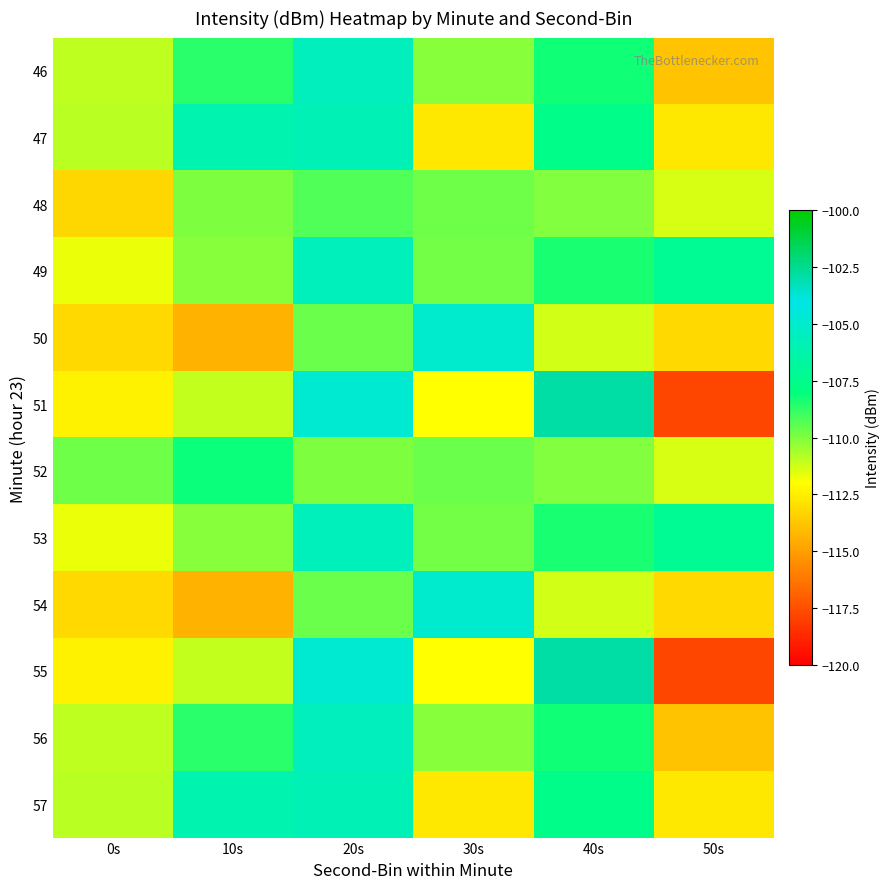

Reading left to right, what are all the values shown in this chart?

46: 0s=-111.0	10s=-108.7	20s=-105.6	30s=-110.1	40s=-108.3	50s=-113.8
47: 0s=-110.9	10s=-106.1	20s=-105.9	30s=-112.7	40s=-107.6	50s=-112.7
48: 0s=-113.2	10s=-110.0	20s=-109.2	30s=-109.7	40s=-110.1	50s=-111.4
49: 0s=-111.7	10s=-110.1	20s=-105.7	30s=-109.8	40s=-108.4	50s=-107.2
50: 0s=-113.2	10s=-114.3	20s=-109.6	30s=-105.0	40s=-111.3	50s=-113.2
51: 0s=-112.4	10s=-111.1	20s=-104.8	30s=-112.0	40s=-103.0	50s=-117.8
52: 0s=-109.8	10s=-108.1	20s=-110.0	30s=-109.6	40s=-110.1	50s=-111.4
53: 0s=-111.7	10s=-110.1	20s=-105.7	30s=-109.8	40s=-108.4	50s=-107.2
54: 0s=-113.2	10s=-114.3	20s=-109.6	30s=-105.0	40s=-111.3	50s=-113.2
55: 0s=-112.4	10s=-111.1	20s=-104.8	30s=-112.0	40s=-103.0	50s=-117.8
56: 0s=-111.0	10s=-108.7	20s=-105.6	30s=-110.1	40s=-108.3	50s=-113.8
57: 0s=-110.9	10s=-106.1	20s=-105.9	30s=-112.7	40s=-107.6	50s=-112.7